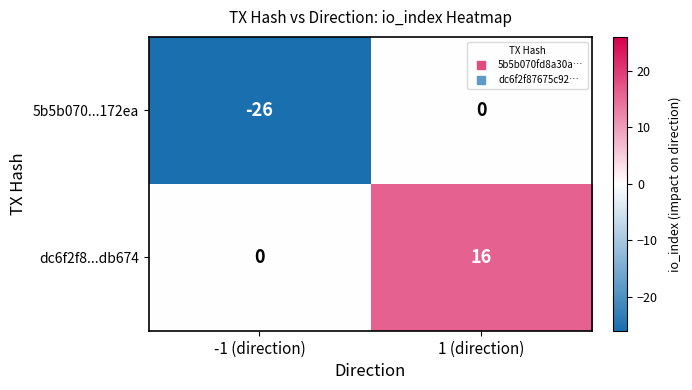

What is the total value across all series at -1 (direction)?

-26